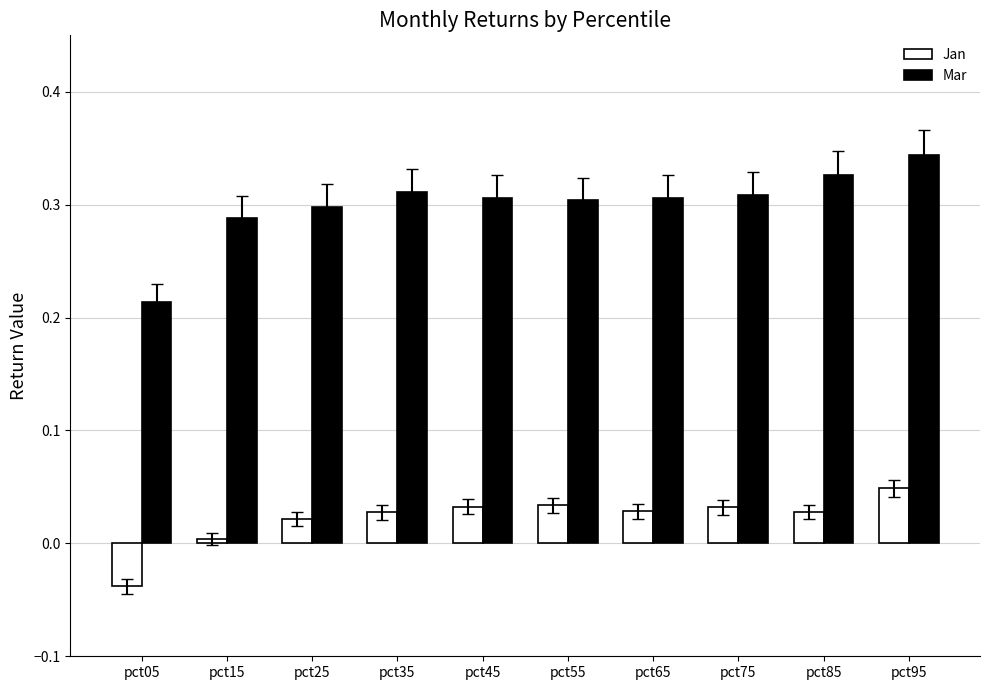

Which series has the largest total across all categories?

Mar